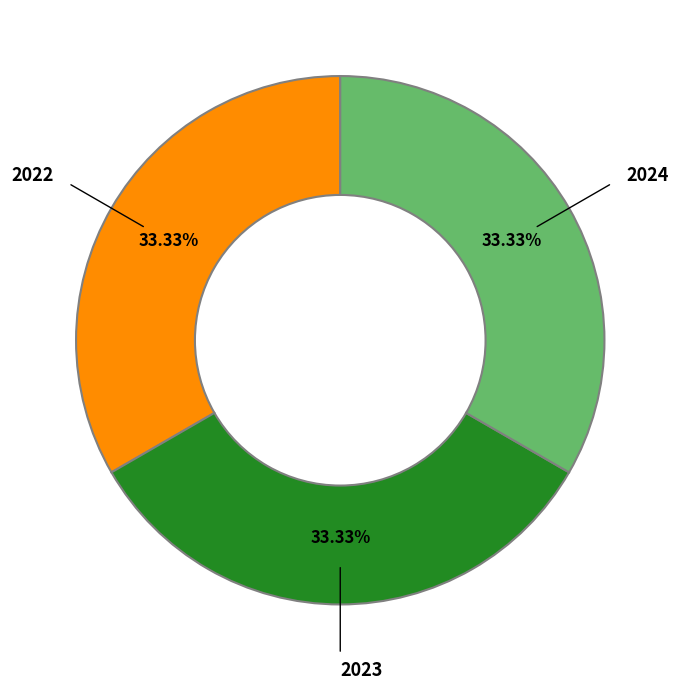

Is there any slice that represents more than half of the pie?

No